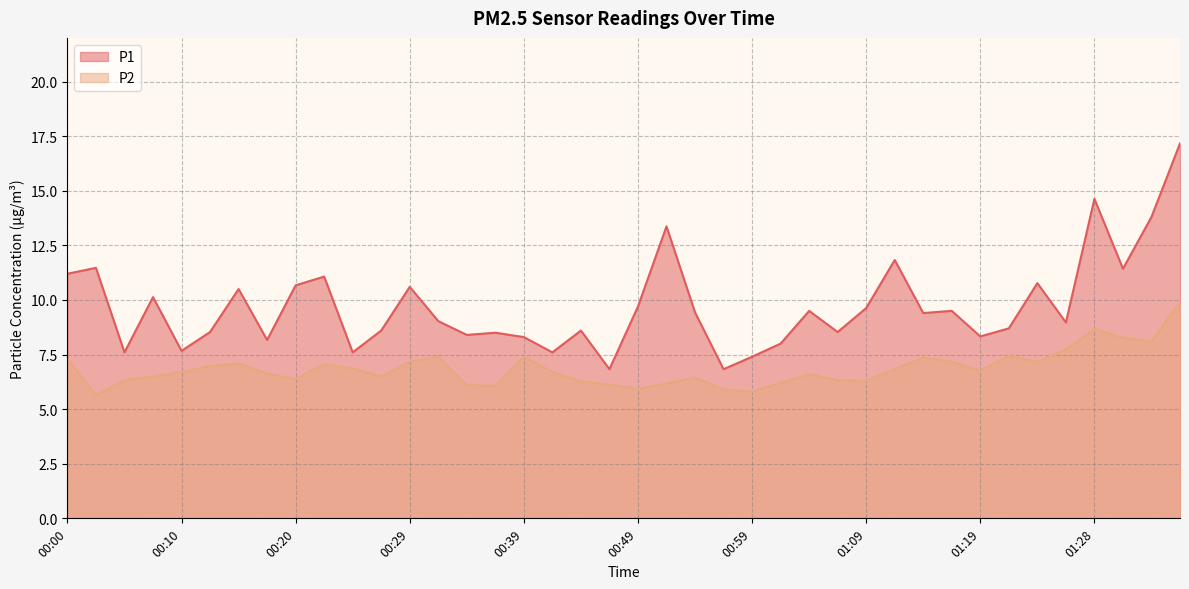

Rank the series at 00:00 from lowest to highest value.

P2, P1